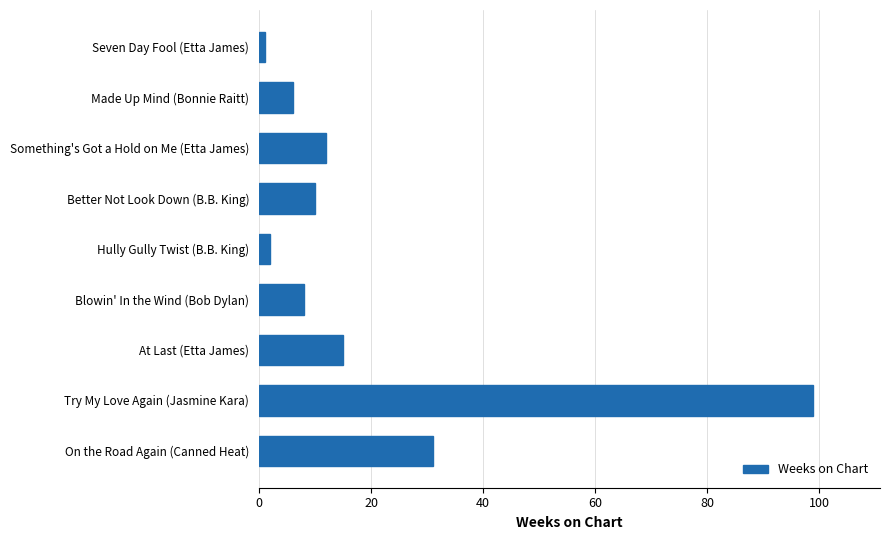

The chart shows a value of 15 at At Last (Etta James). True or false?

True